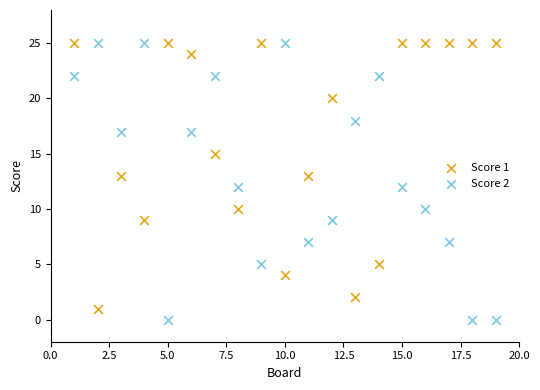

Across all data points, what is the range of Y values (max minus min)?

25